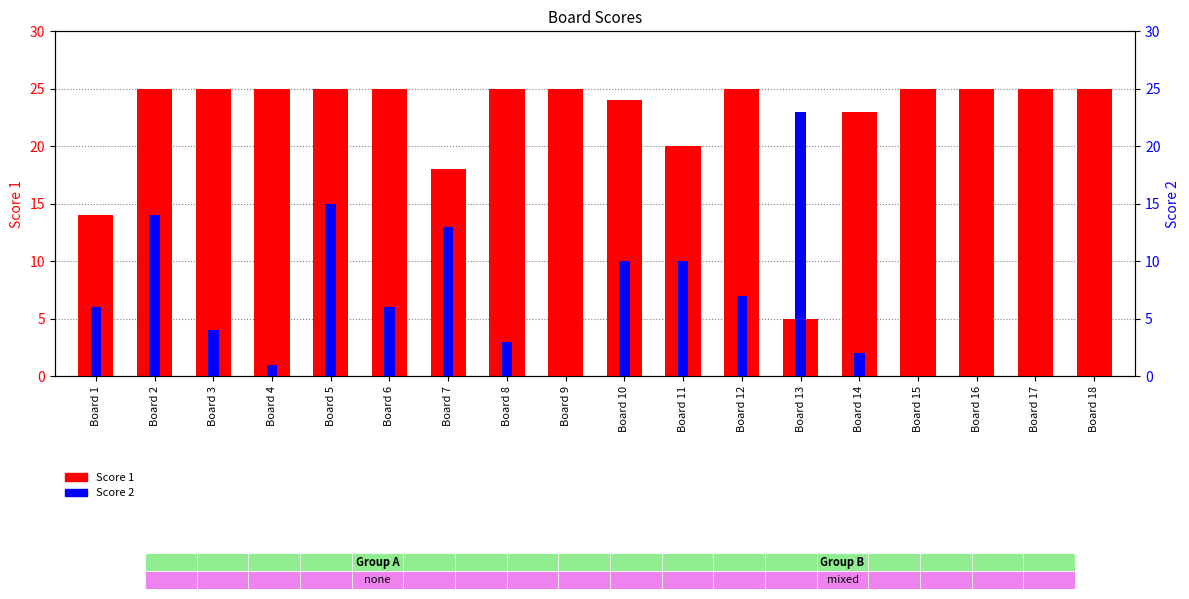

Where is Score 1 nearest to the value 15?

Board 1